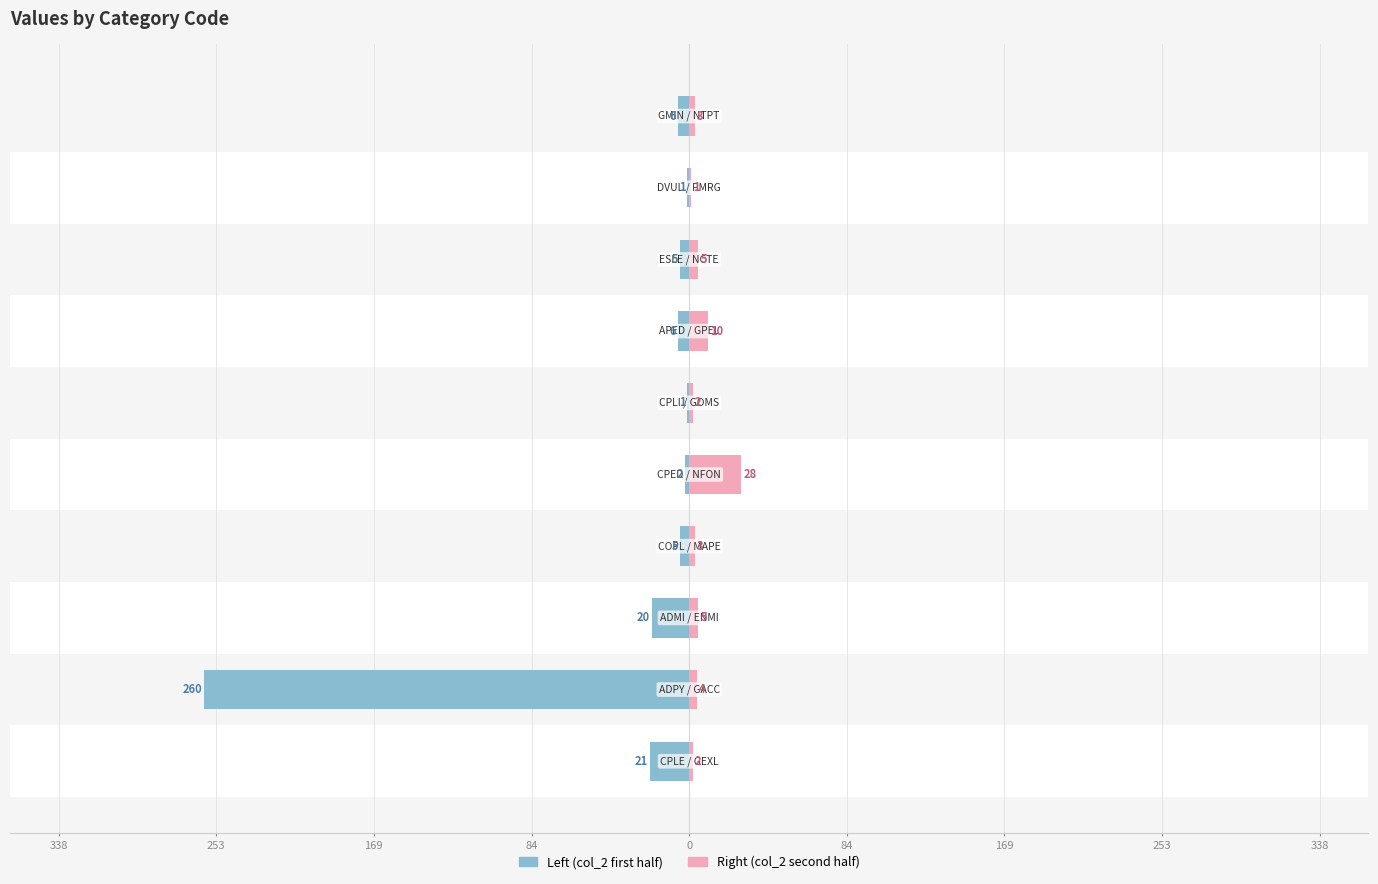

What is the value of the Left (col_2 first half) bar at the 4th from the left?

-5